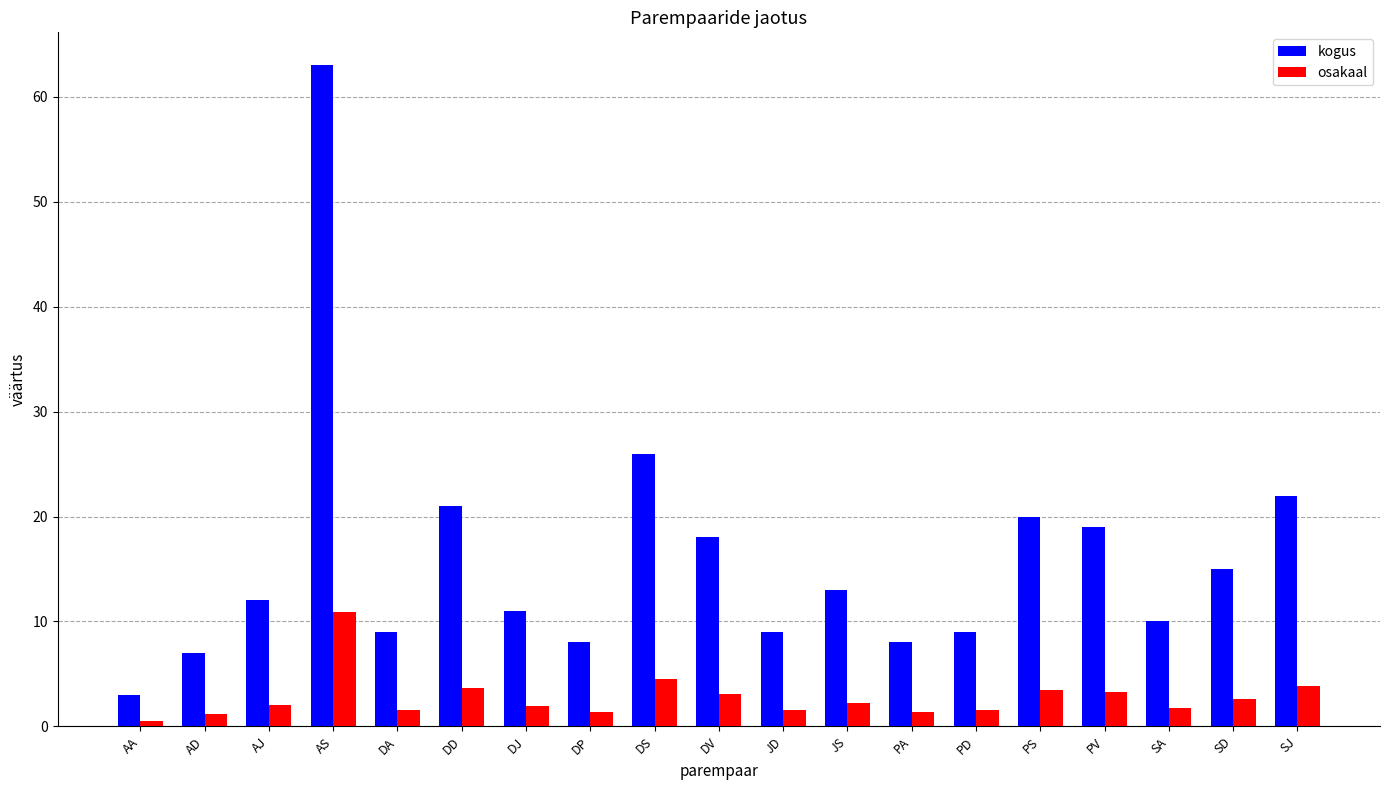

What is the difference between the highest and lowest values at JD?

7.4